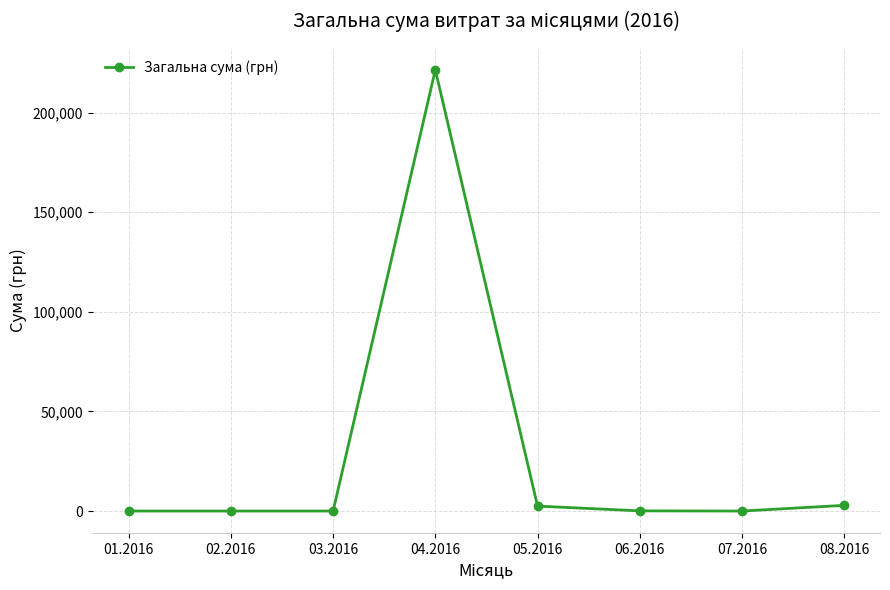

What is the difference between the values at 05.2016 and 03.2016?

2479.0